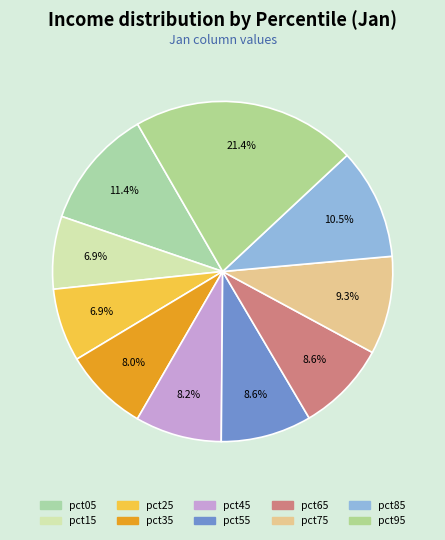

Does pct75 account for over 50% of the chart?

No